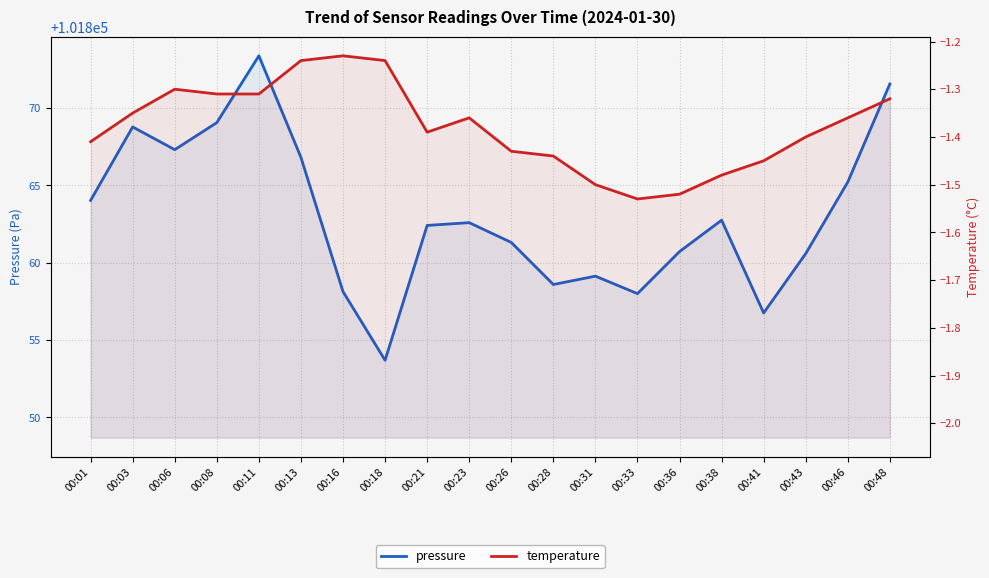

True or false: temperature and pressure cross at least once.

False